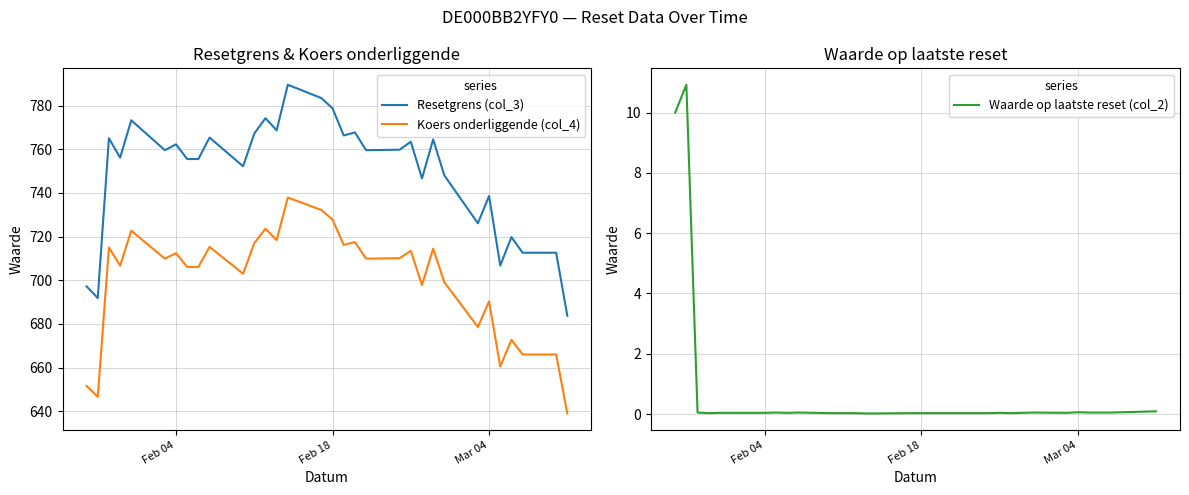

True or false: Koers onderliggende (col_4) and Waarde op laatste reset (col_2) intersect in this chart.

False